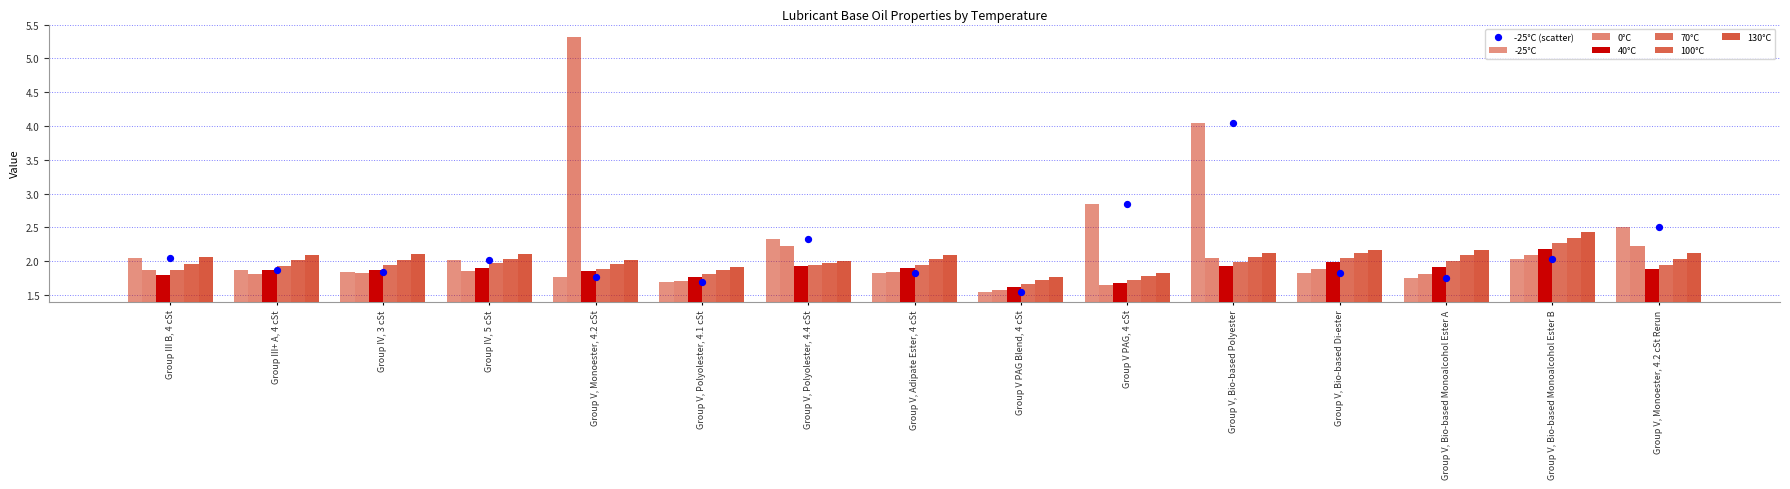

Which series has the largest total across all categories?

-25°C